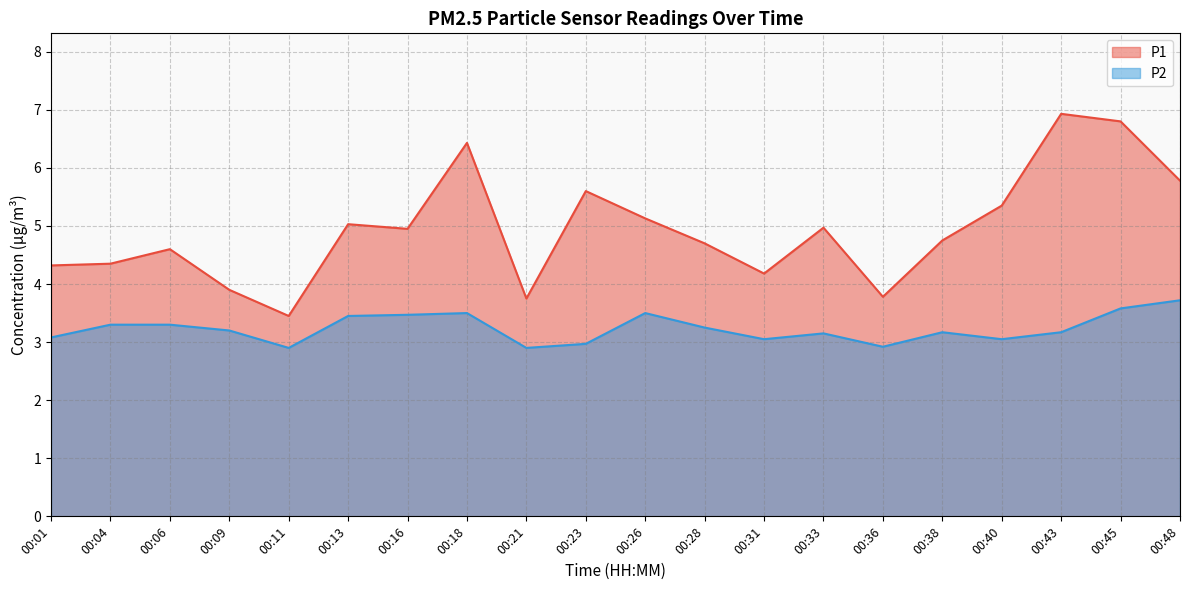

Is the value of P2 at 00:06 greater than the value of P1 at 00:18?

No